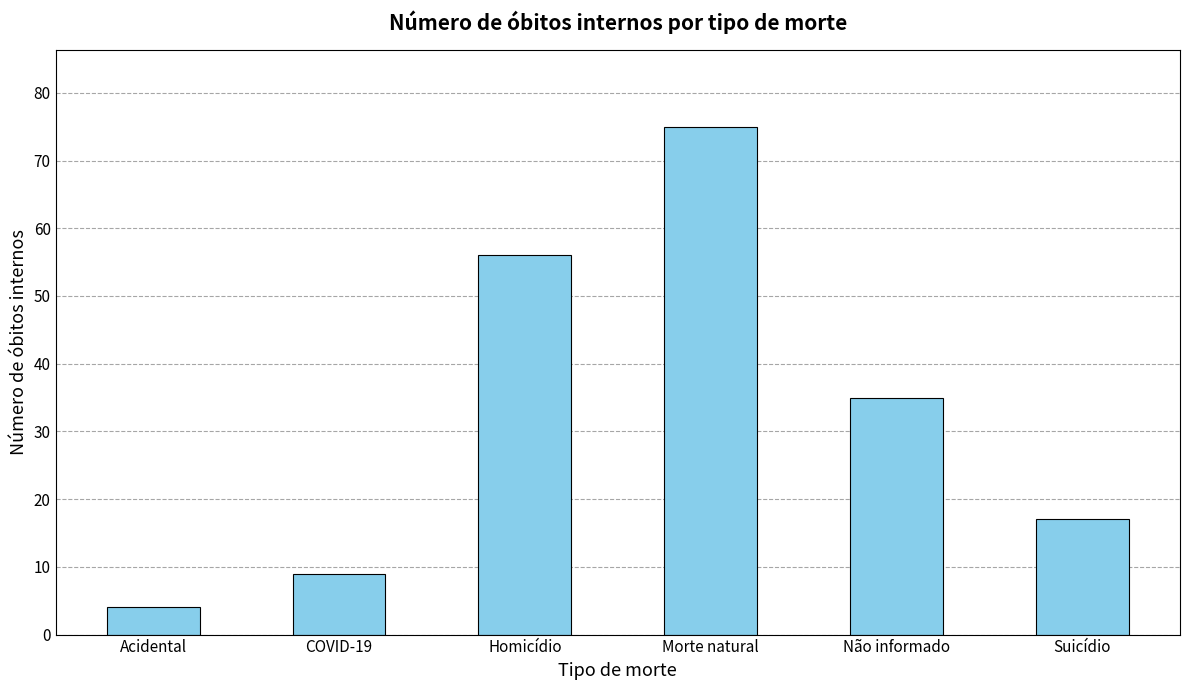

What is the value of the 4th bar from the left?

75